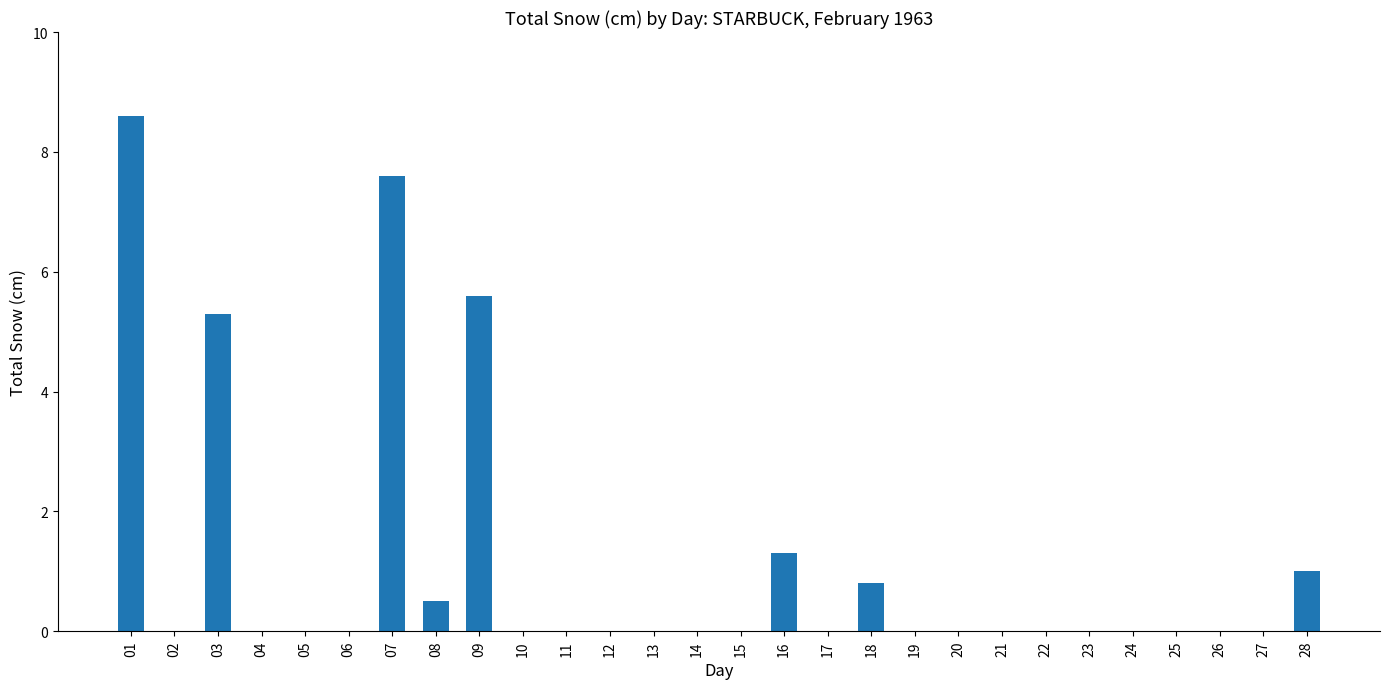

Reading right to left, extract all data points from this chart.

28=1.0	27=0.0	26=0.0	25=0.0	24=0.0	23=0.0	22=0.0	21=0.0	20=0.0	19=0.0	18=0.8	17=0.0	16=1.3	15=0.0	14=0.0	13=0.0	12=0.0	11=0.0	10=0.0	09=5.6	08=0.5	07=7.6	06=0.0	05=0.0	04=0.0	03=5.3	02=0.0	01=8.6